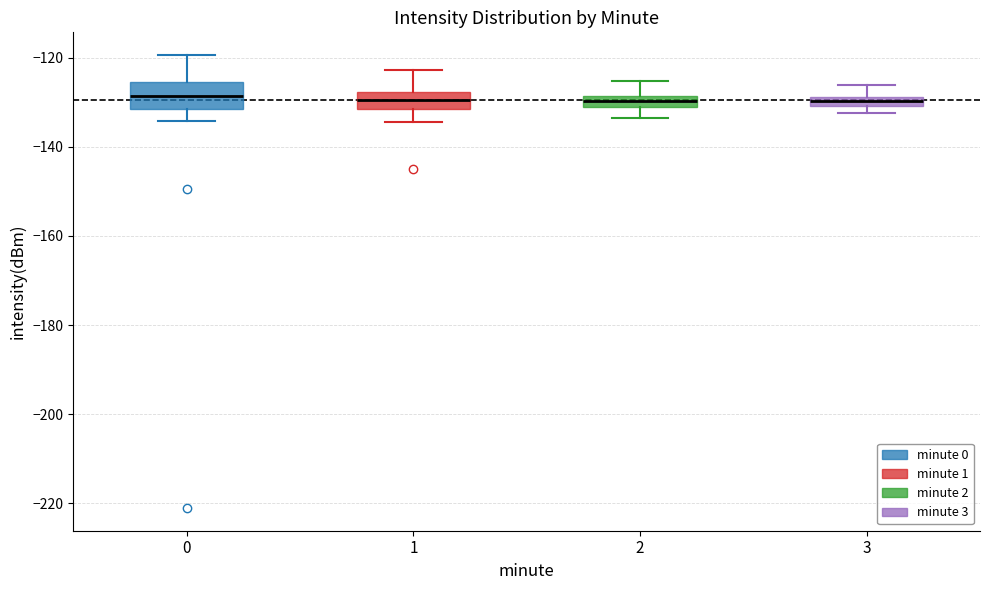

Which box is the tallest, from its lower edge to its upper edge?

0